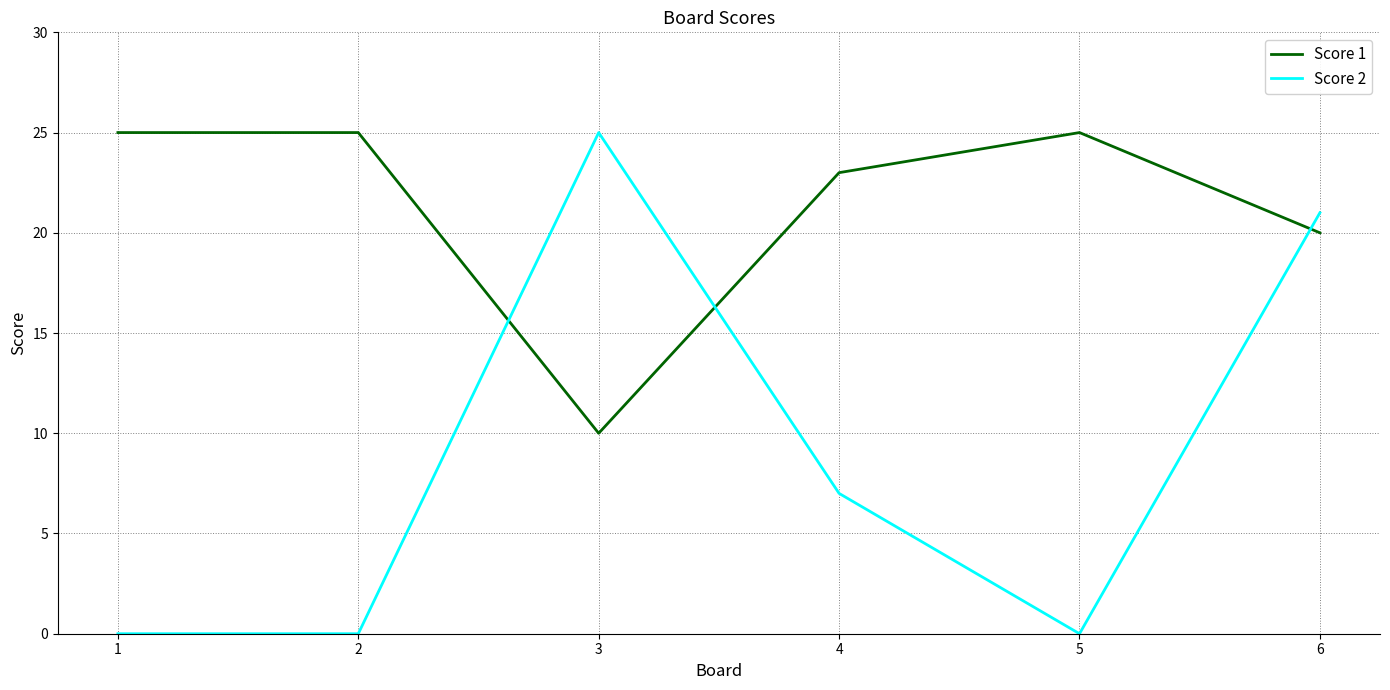

Reading left to right, extract all data points from this chart.

Score 1: 25	25	10	23	25	20
Score 2: 0	0	25	7	0	21